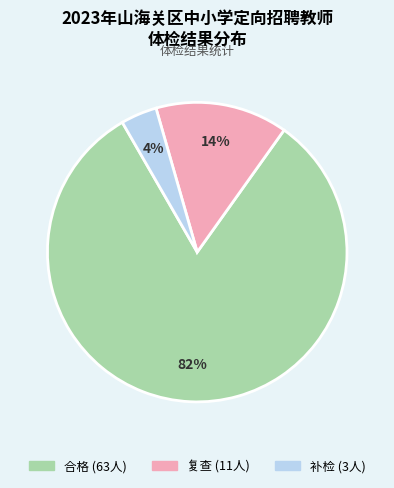

The 合格 slice represents 87% of the pie. True or false?

False